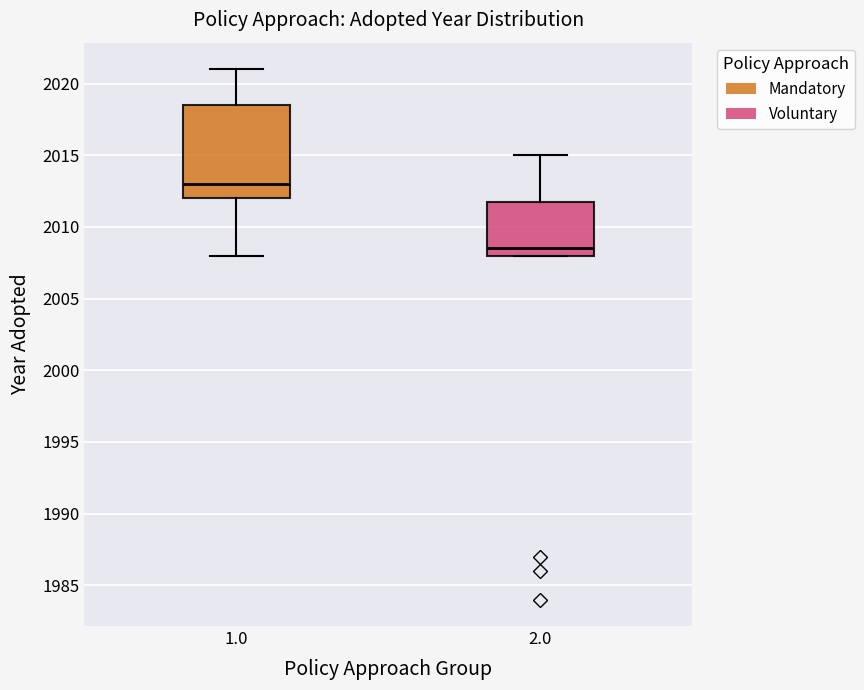

Where does the median line of the box at x = 1.0 sit on the y-axis? The values are not printed on the chart, so give them approximately, as read against the axis.

2013.0